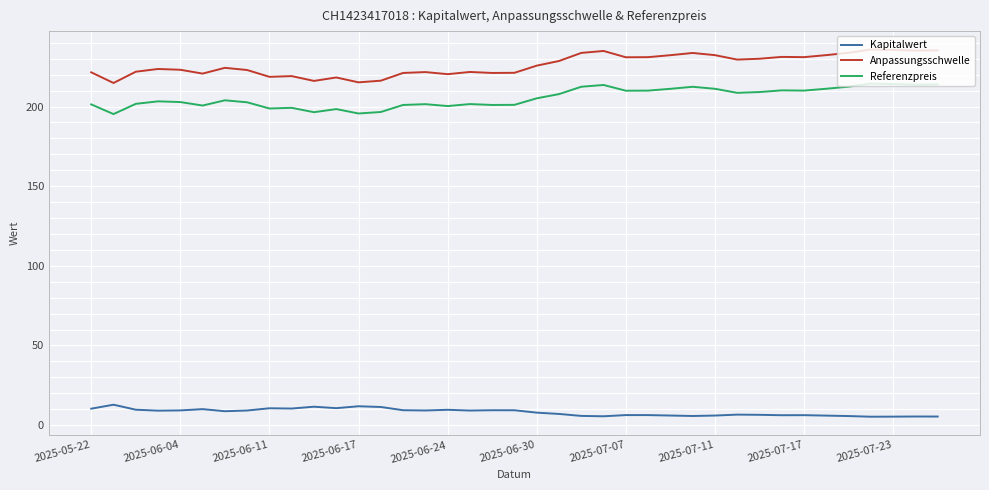

Which series has the widest spread of values?

Anpassungsschwelle